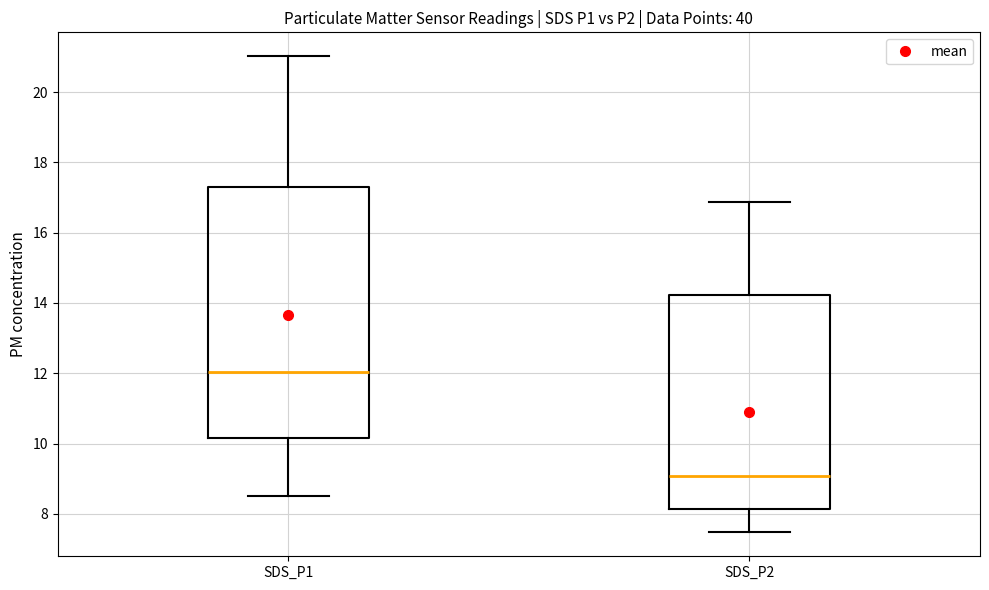

Which box's median line is the highest?

SDS_P1